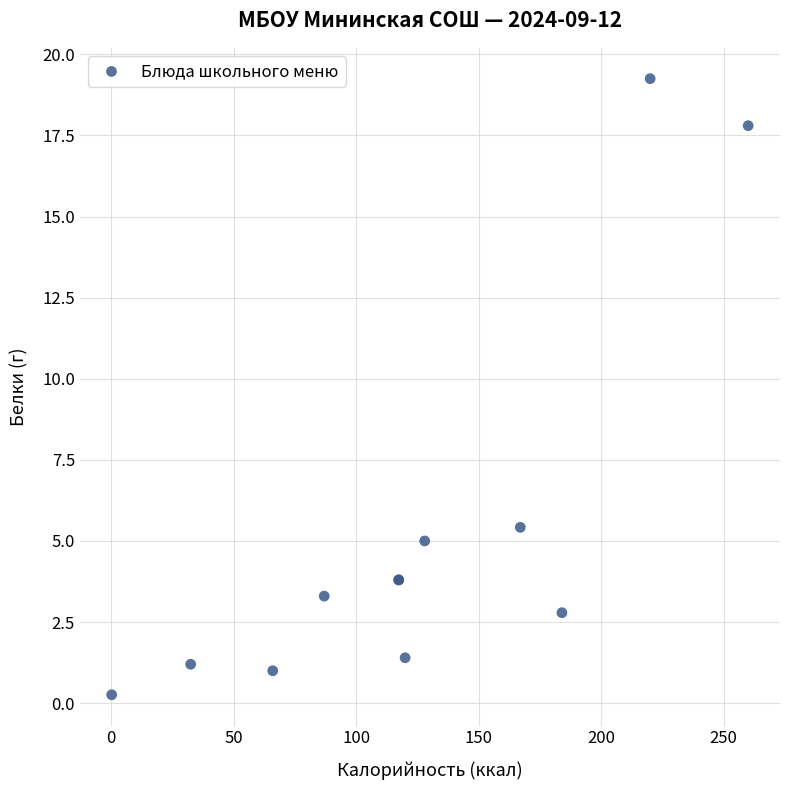

What Y value in the scatter plot is closest to 9?

5.4